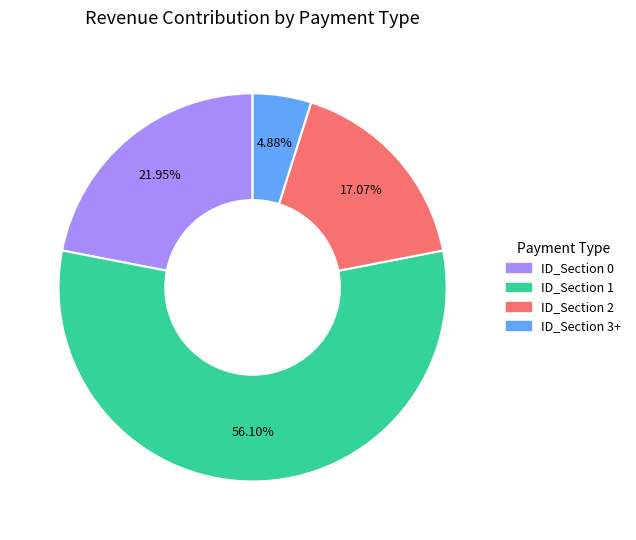

Approximately how many times larger is the value at ID_Section 2 compared to ID_Section 1?

0.3